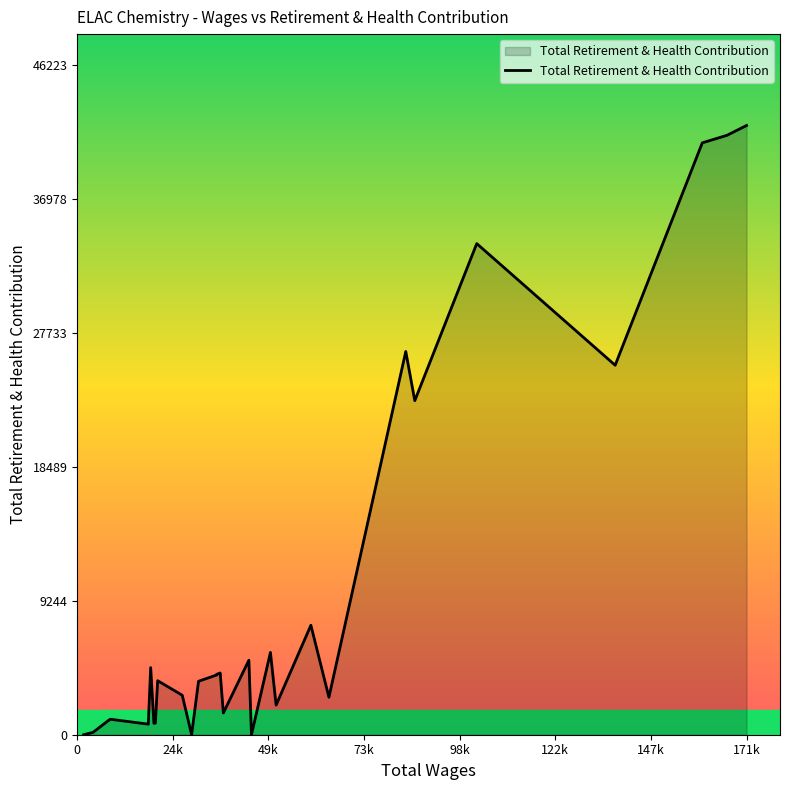

What is the difference between the maximum and minimum values?

42021